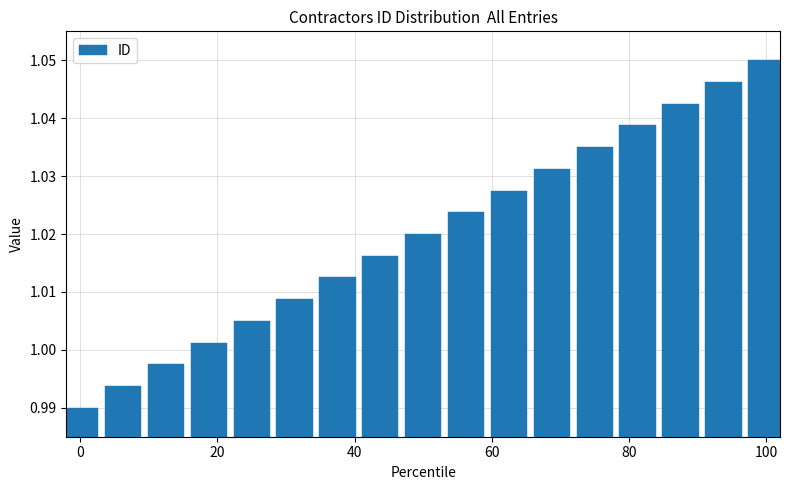

What is the sum of all values?

17.3